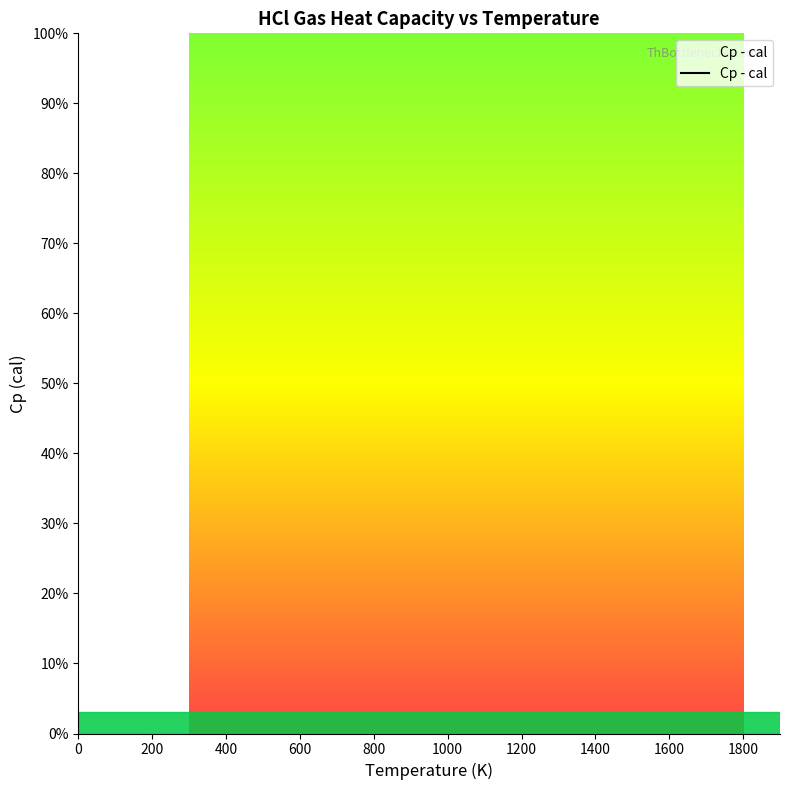

Between 1600 and 600, which is larger?

1600